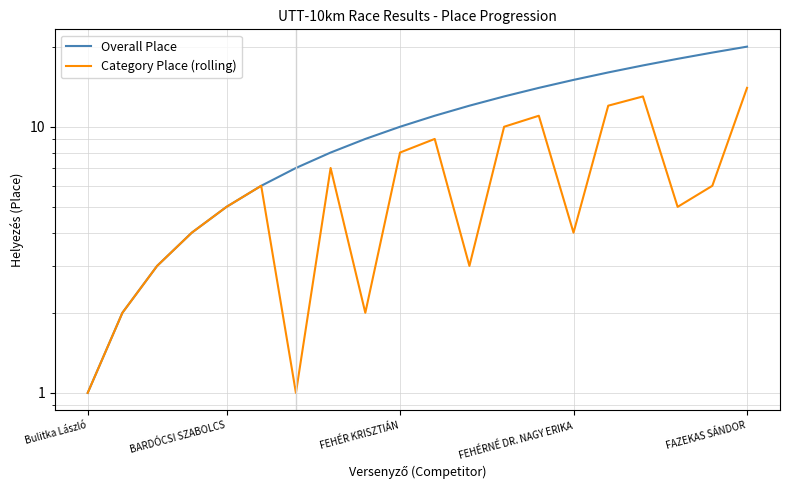

How many values in the Category Place (rolling) series are below 6?

10